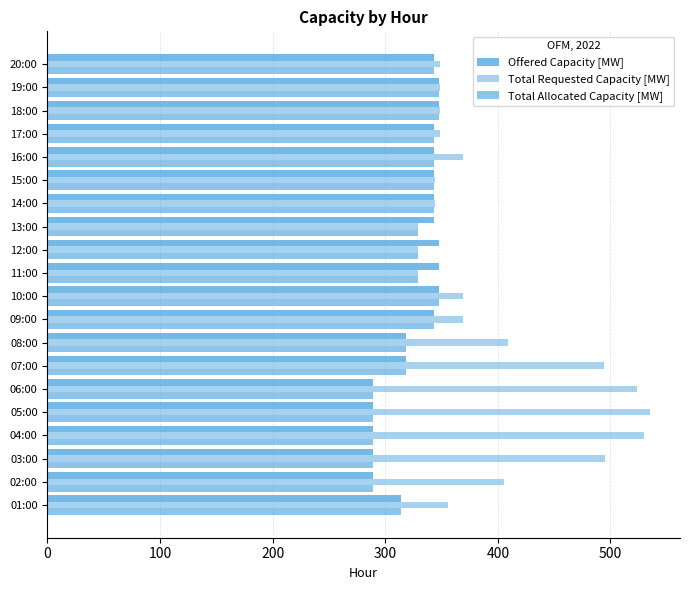

What is the greatest value displayed?

535